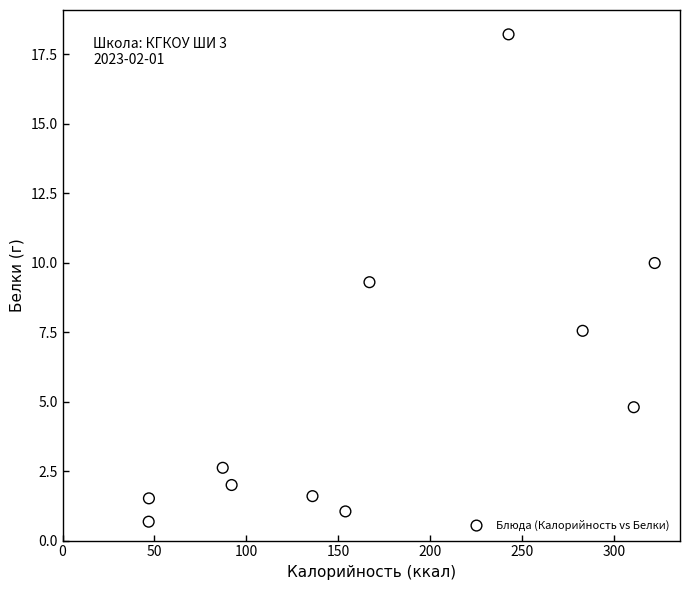

What is the range of Y values (max minus min)?

17.5